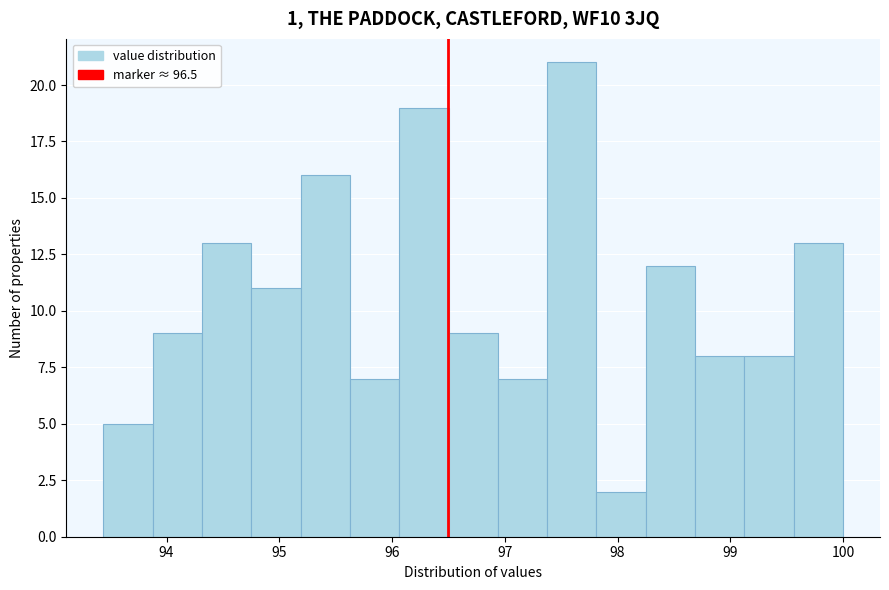

What is the height of the bar covering 96.1 to 96.5 on the x-axis? Neither the bar edges nor the heights are printed on the chart, so give them approximately, as read against the axes.

19